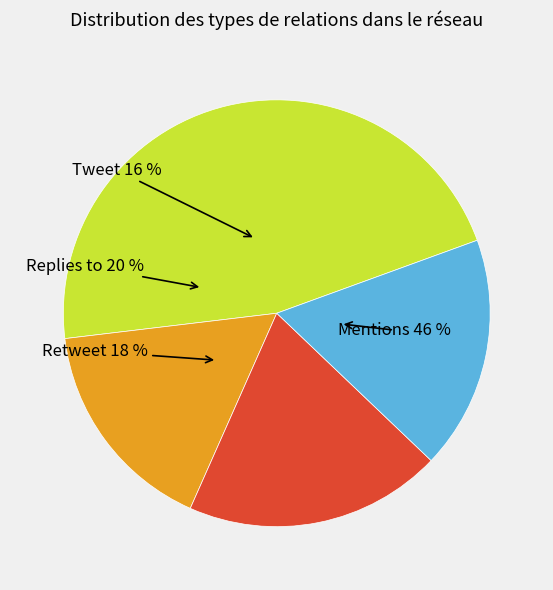

Which category has the biggest portion of the pie?

Mentions